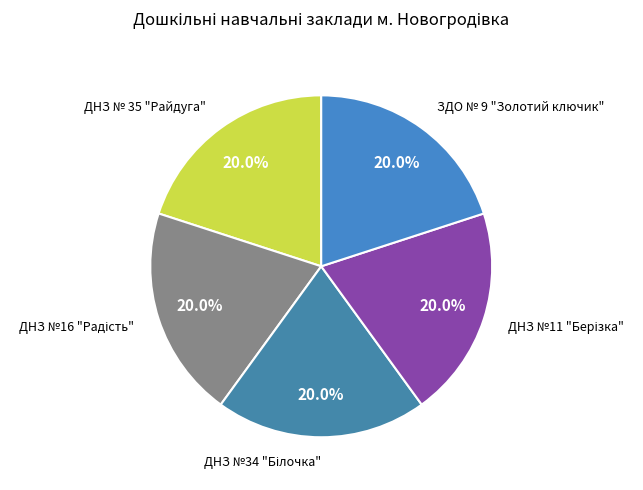

How much of the chart is everything except ДНЗ № 35 "Райдуга"?

80.0%